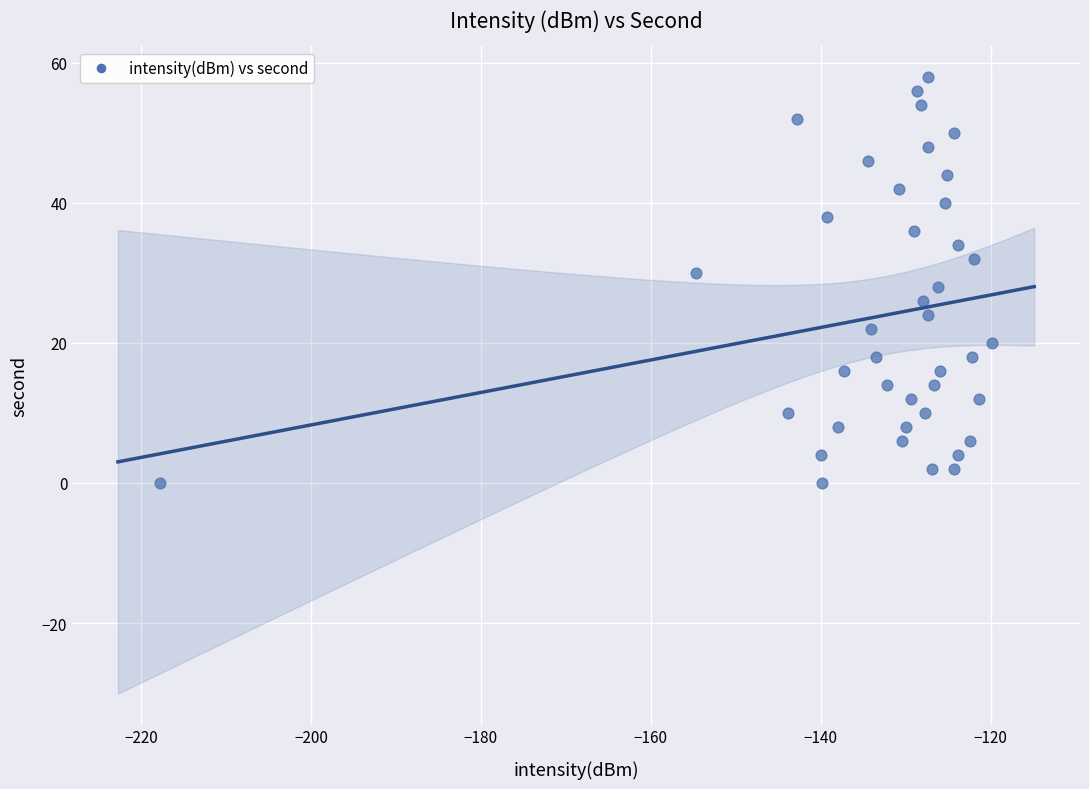

What is the range of Y values (max minus min)?

58